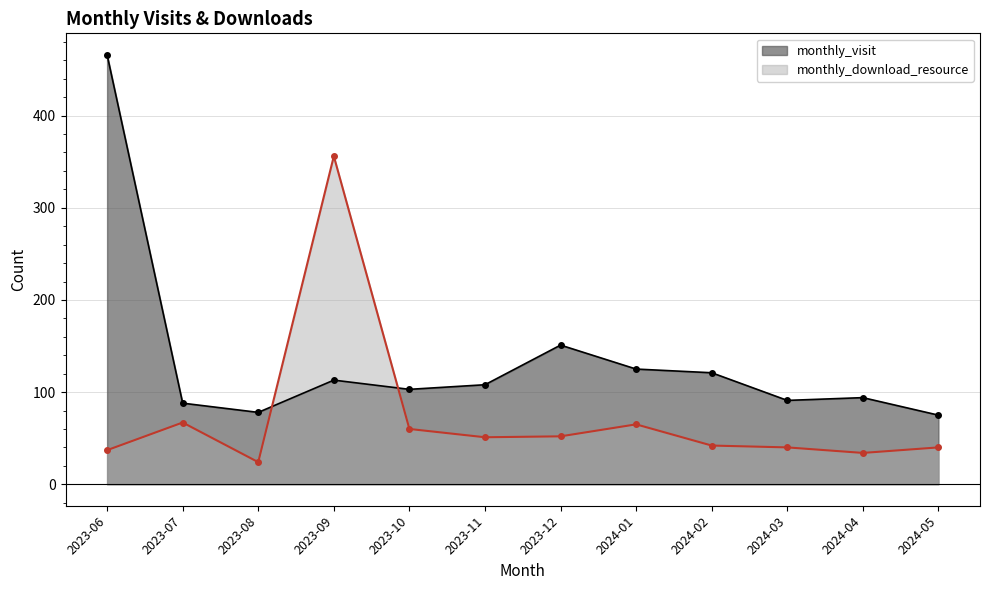

What is the difference between the maximum and minimum values in the monthly_download_resource series?

332